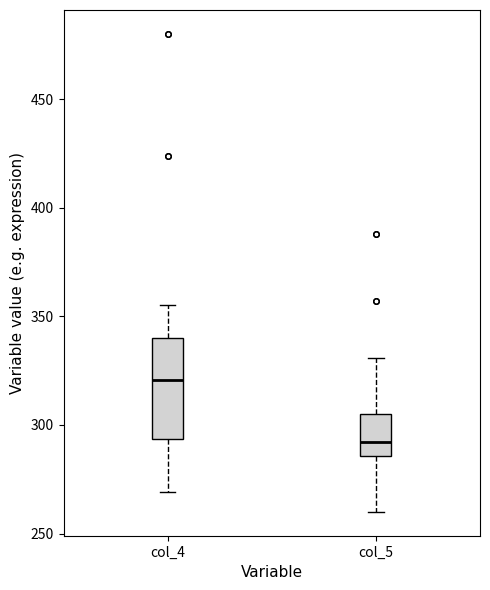

Where does the upper whisker of the box for col_5 end on the y-axis? The values are not printed on the chart, so give them approximately, as read against the axis.

330